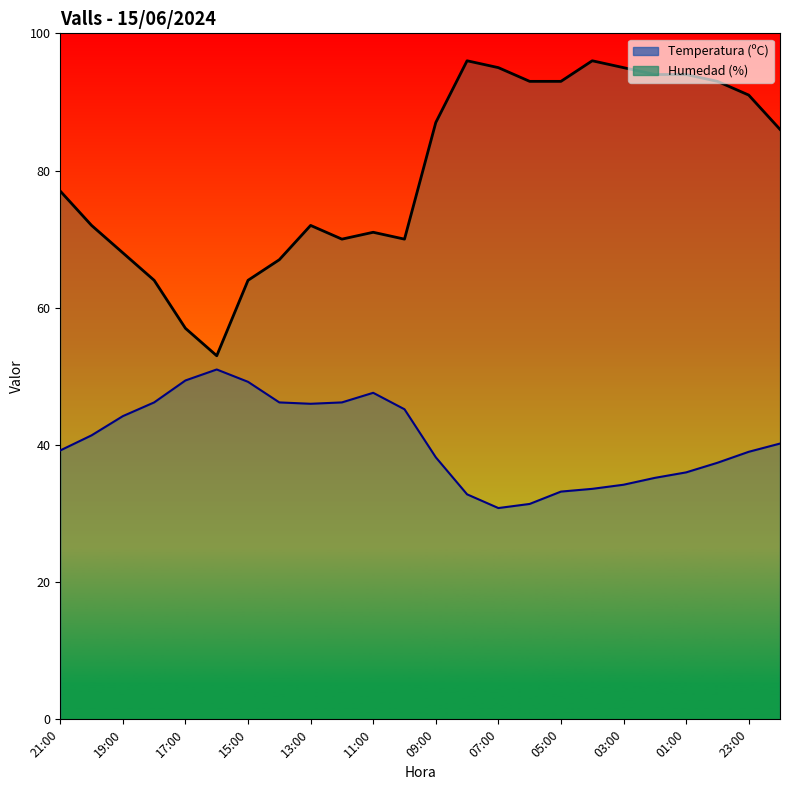

True or false: Humedad (%) has a value of 152.6 at 02:00.

False